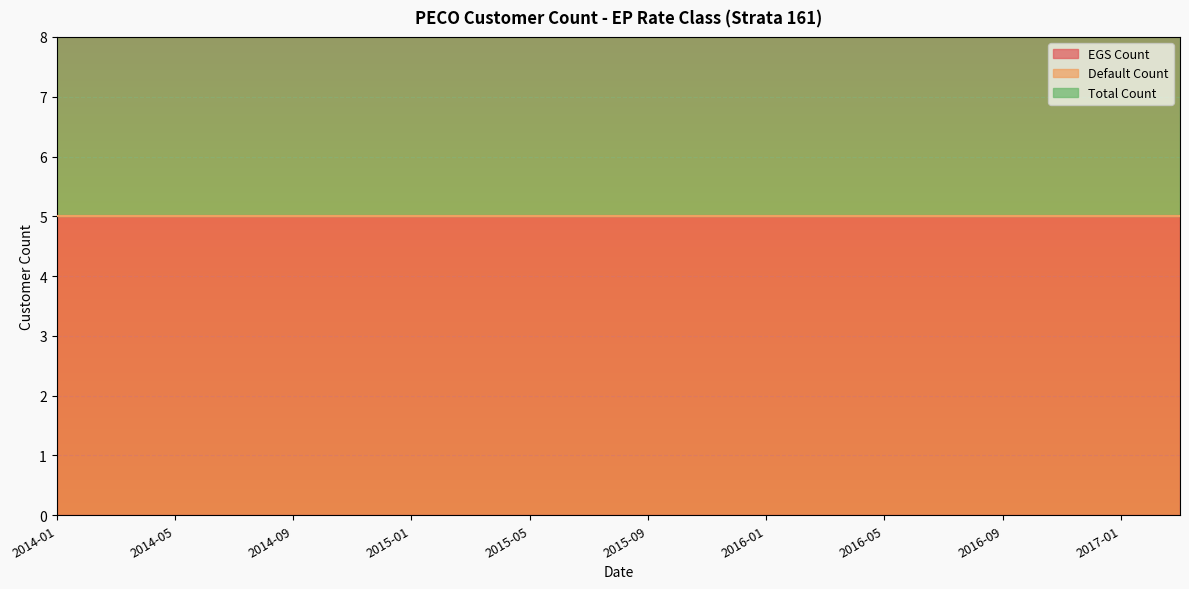

True or false: Total Count has more than 1 points higher than both neighbors.

False